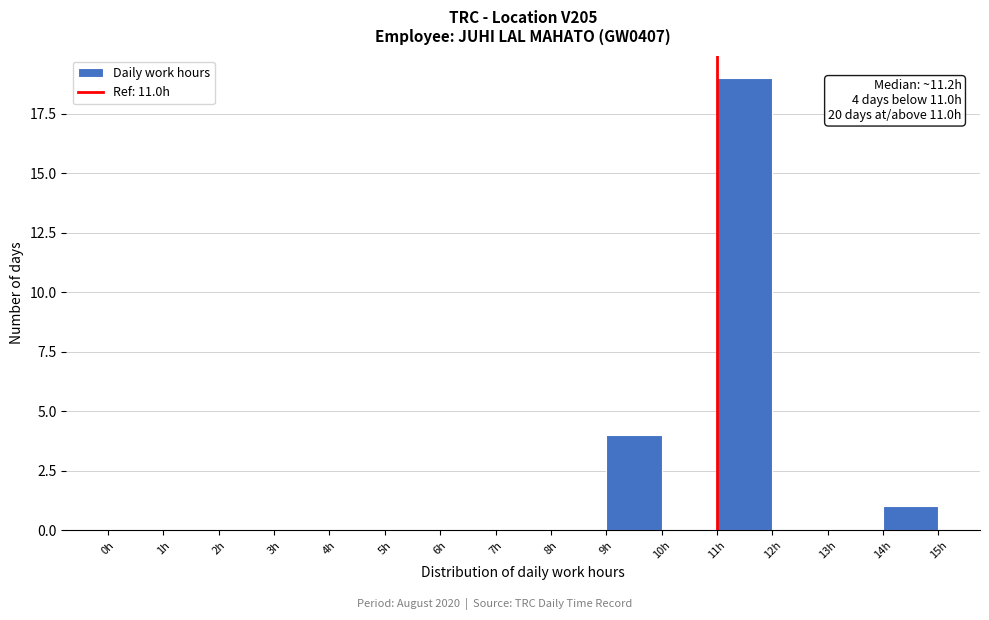

Which range on the x-axis has the tallest bar?

11 to 12